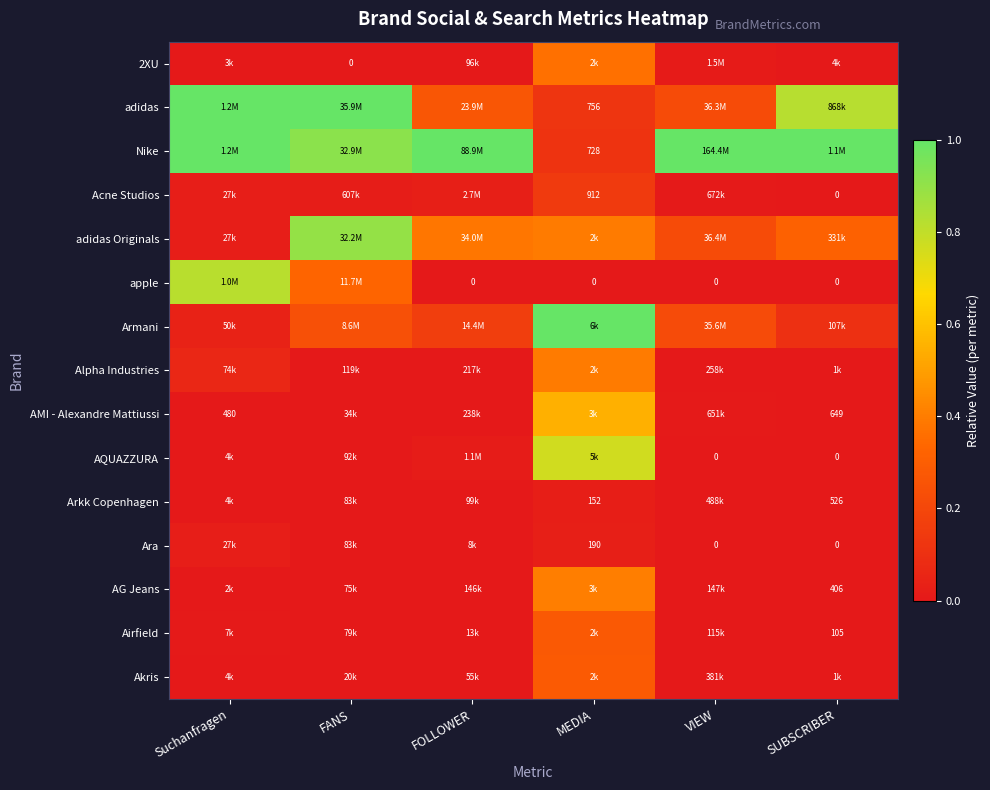

Which label corresponds to the largest value in the chart?

Suchanfragen